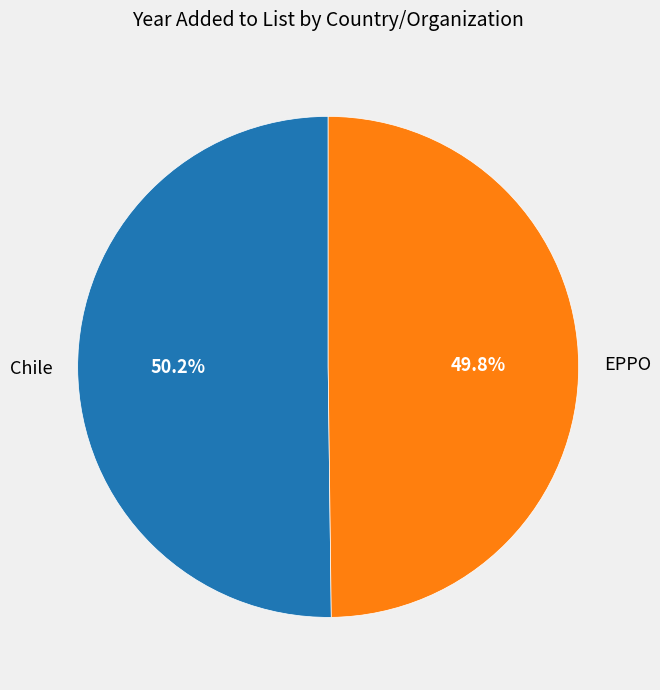

Does any single category account for the majority?

Yes